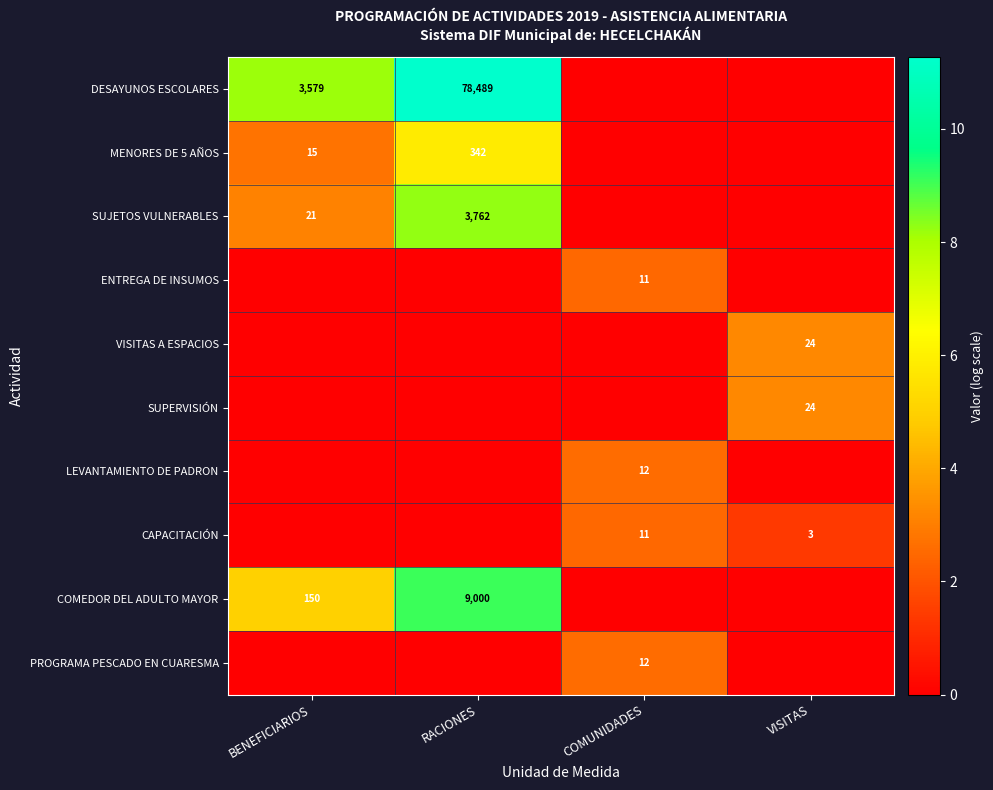

The MENORES DE 5 AÑOS series shows 342 at RACIONES. True or false?

True